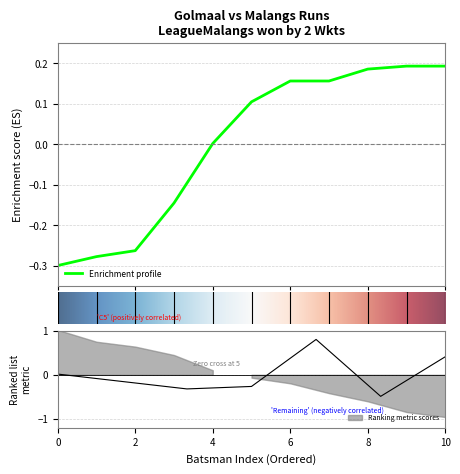

What is the difference between the maximum and minimum values?

1.3